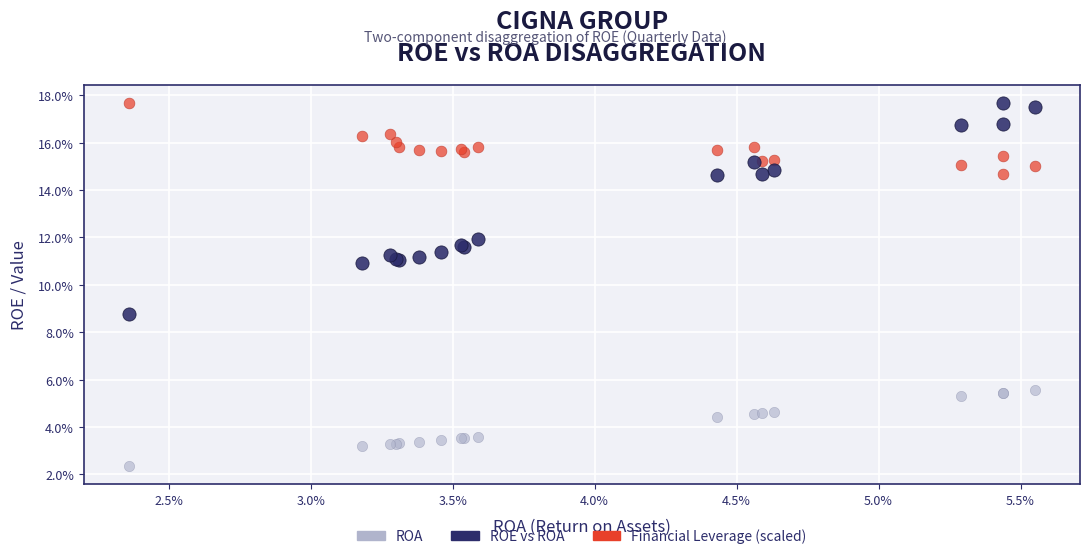

Which series has the largest Y range (max minus min)?

ROE vs ROA